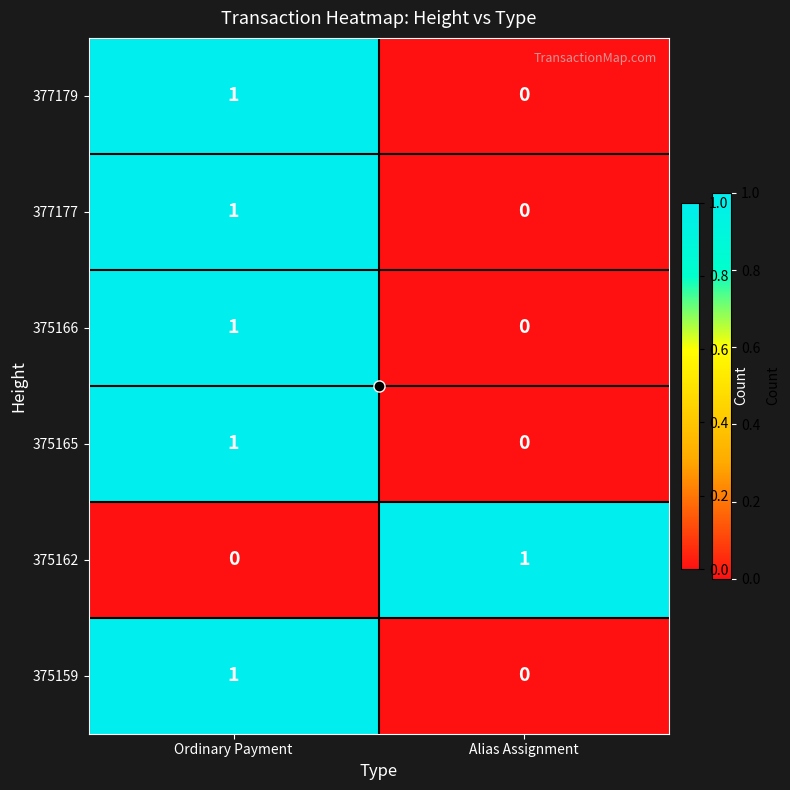

Which category has the highest value in the 377177 series?

Ordinary Payment